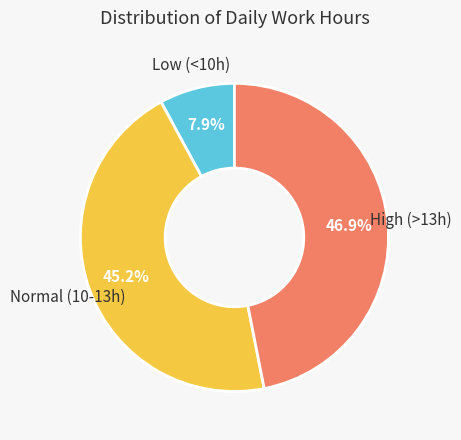

Which category has the biggest portion of the pie?

High (>13h)